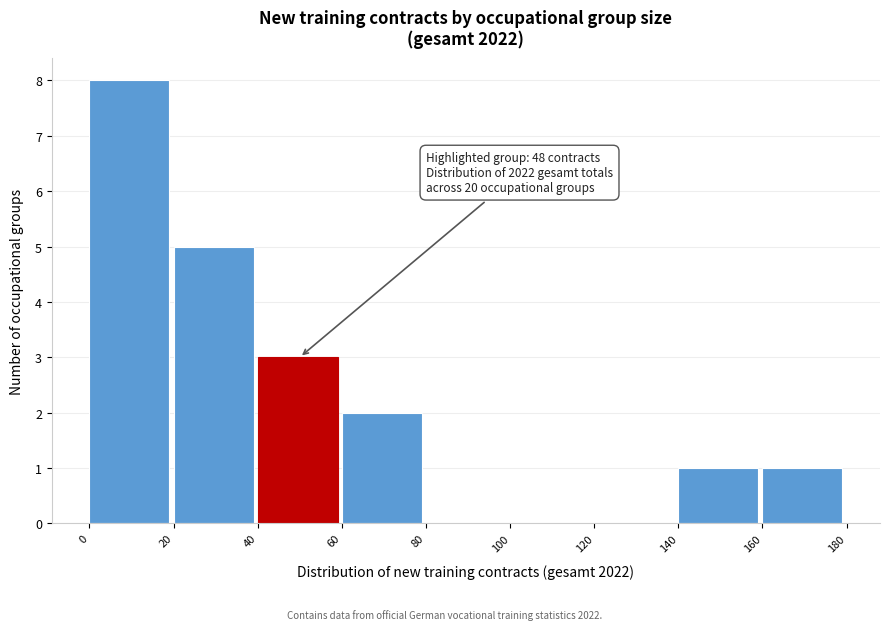

Over which range of the x-axis is the bar tallest?

0 to 20